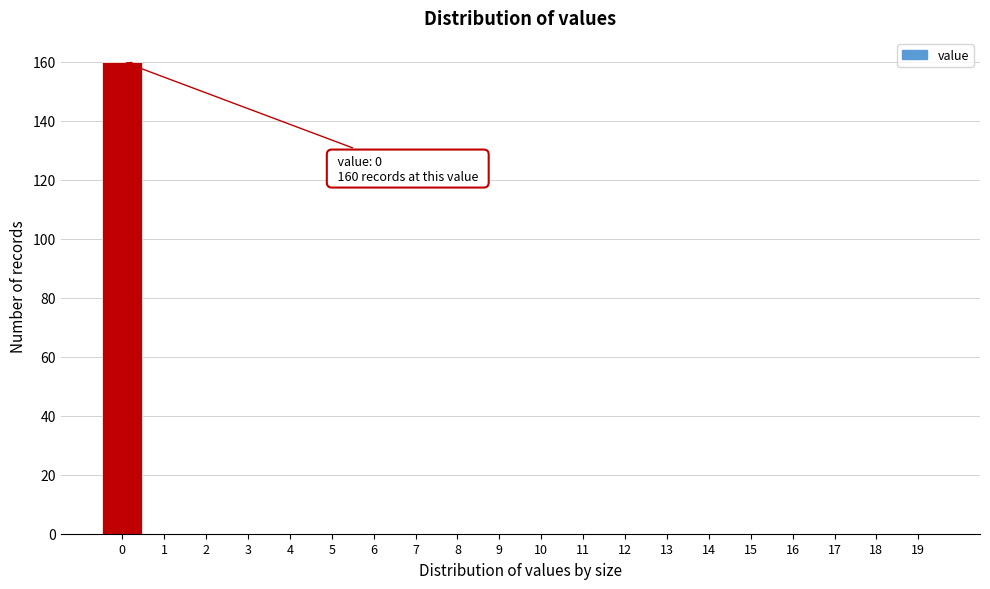

Which range on the x-axis has the tallest bar?

-0.5 to 0.5